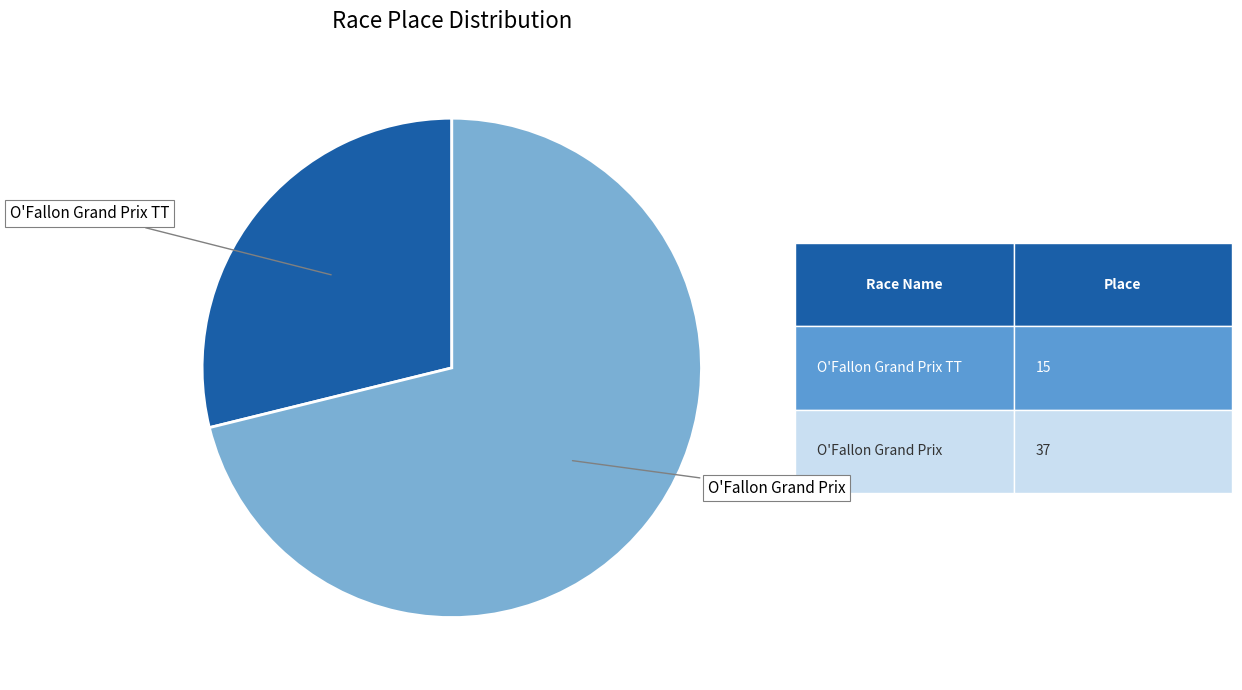

Is O'Fallon Grand Prix TT the majority of the pie?

No